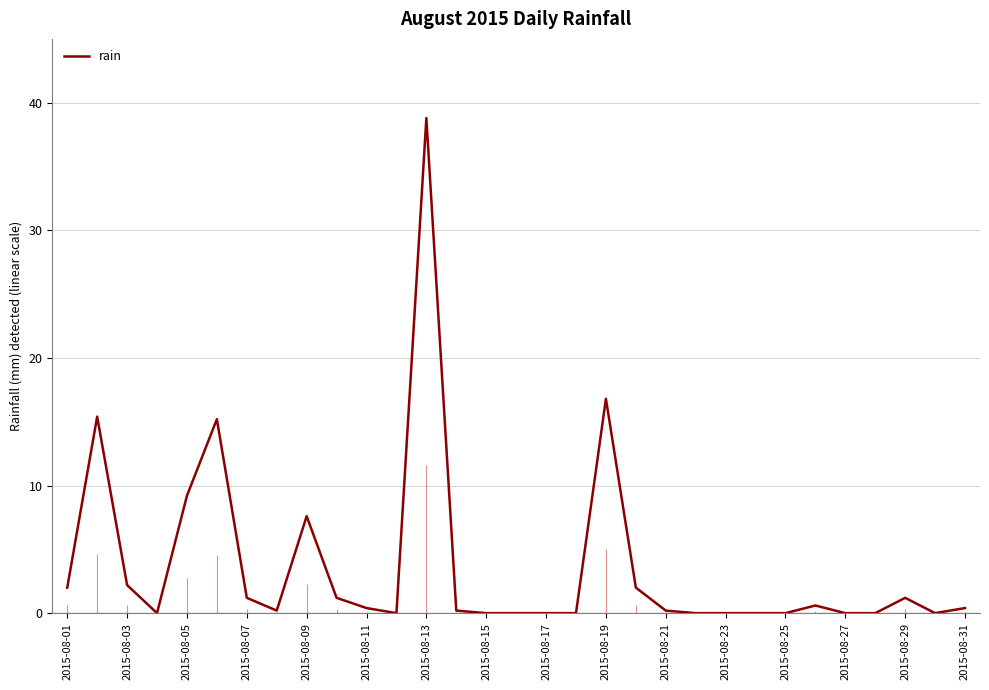

What is the difference between the maximum and minimum values?

38.8